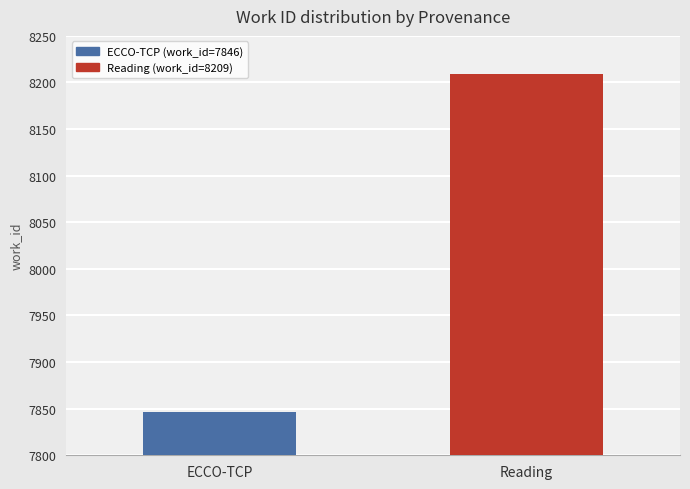

Which label corresponds to the smallest value in the chart?

ECCO-TCP